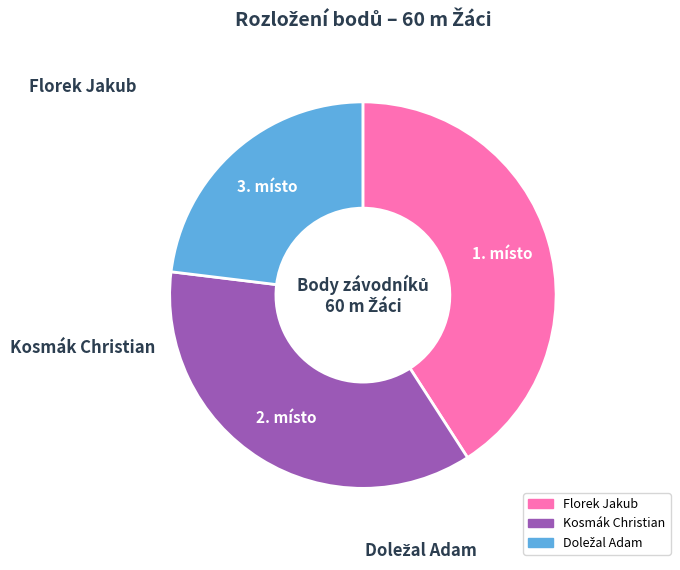

To the nearest percent, what is the difference between the Doležal Adam and Florek Jakub slice percentages?

18%